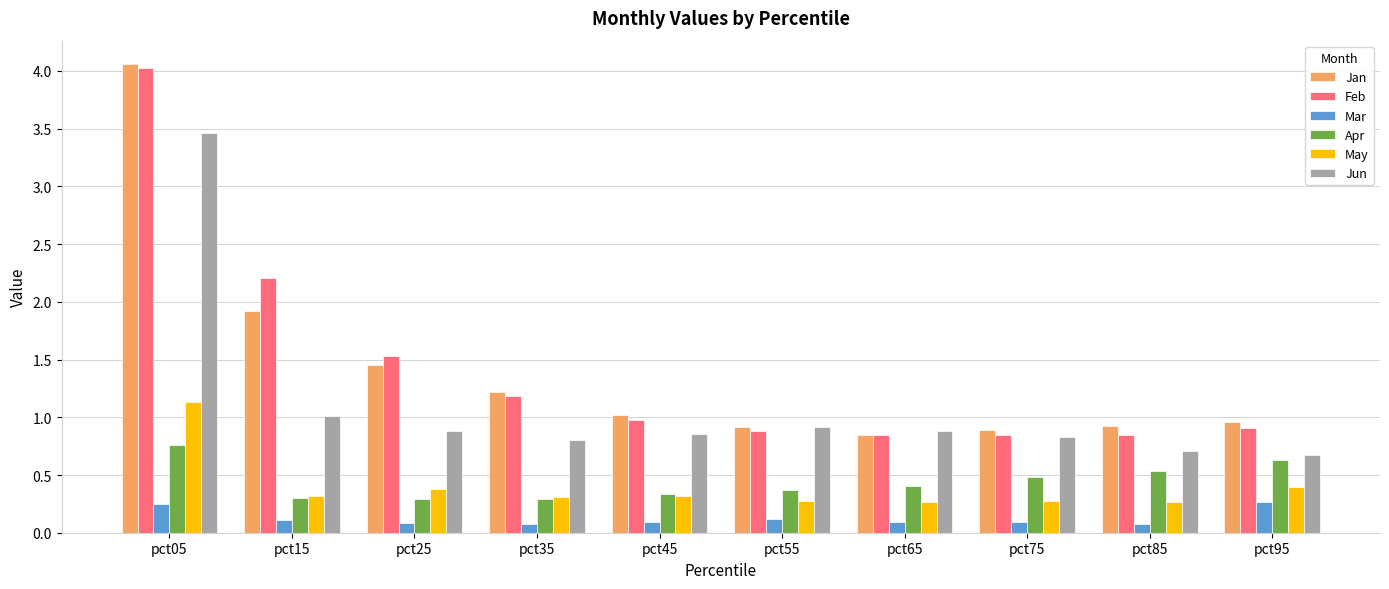

Which series changed the most between pct35 and pct85?

Feb